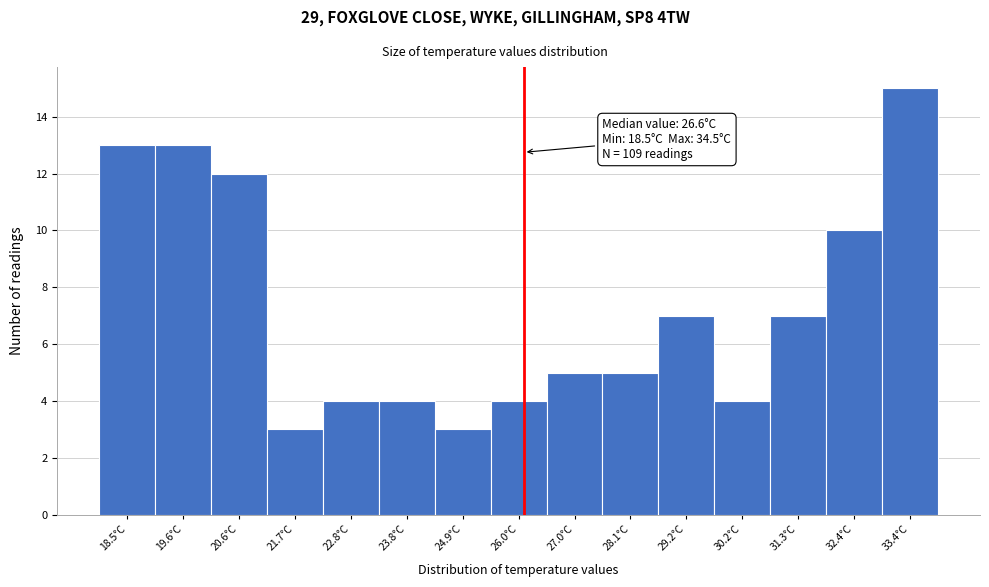

Reading left to right, list all the values displayed in this chart.

18.5°C=13	19.6°C=13	20.6°C=12	21.7°C=3	22.8°C=4	23.8°C=4	24.9°C=3	26.0°C=4	27.0°C=5	28.1°C=5	29.2°C=7	30.2°C=4	31.3°C=7	32.4°C=10	33.4°C=15